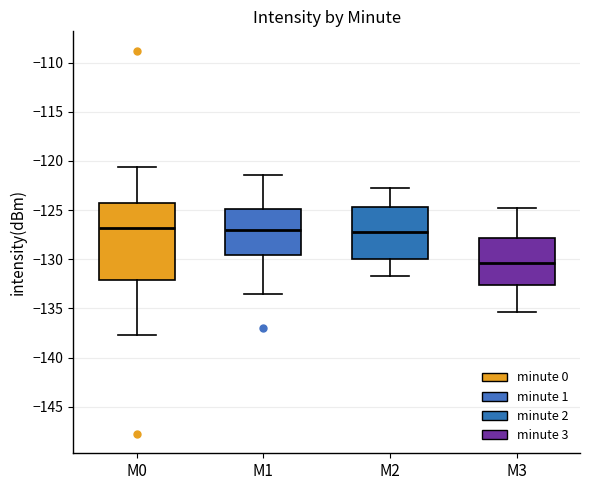

Reading left to right, transcribe this box plot: for each box, give where its median line is, the range the box spans, and where its two whiskers end, as read against the y-axis. The values are not printed on the chart, so give them approximately, as read against the axis.

M0: median -127.0, box -132.0 to -124.0, whiskers -137.5 to -120.5
M1: median -127.0, box -129.5 to -125.0, whiskers -133.5 to -121.5
M2: median -127.0, box -130.0 to -124.5, whiskers -131.5 to -123.0
M3: median -130.5, box -132.5 to -128.0, whiskers -135.5 to -125.0